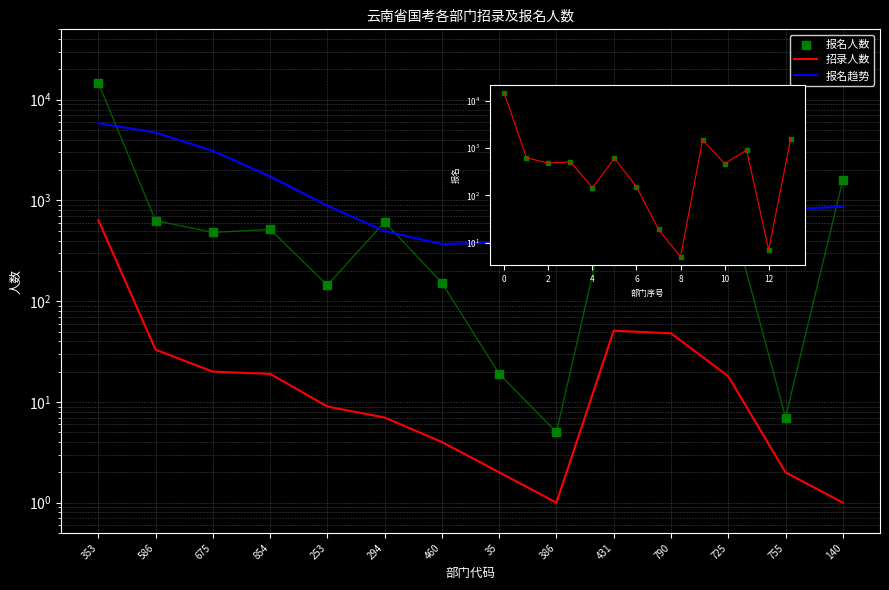

Which series reaches the minimum Y coordinate?

招录人数